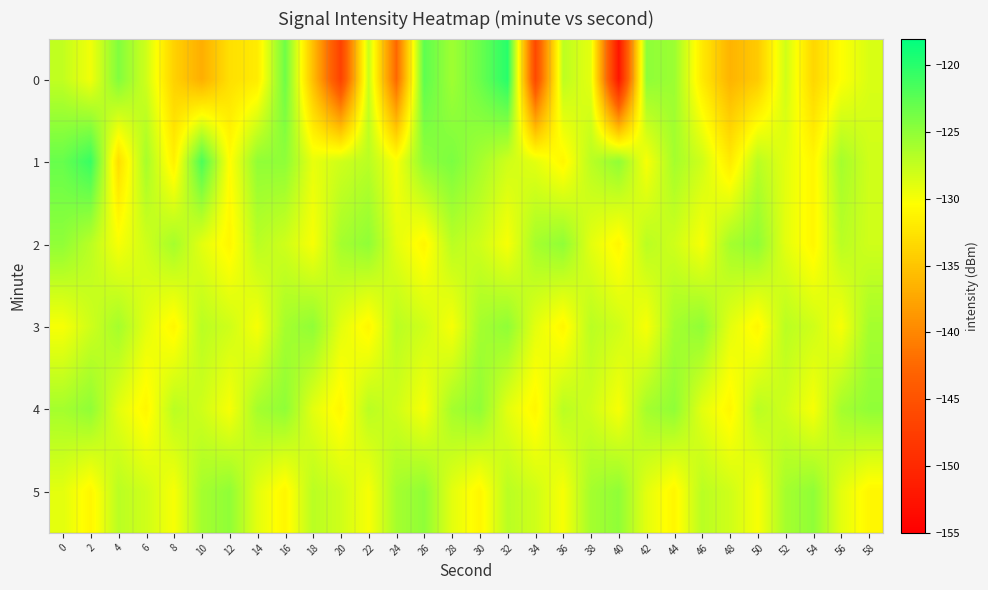

List the series in order of their peak value, lowest first.

2, 3, 4, 5, 1, 0